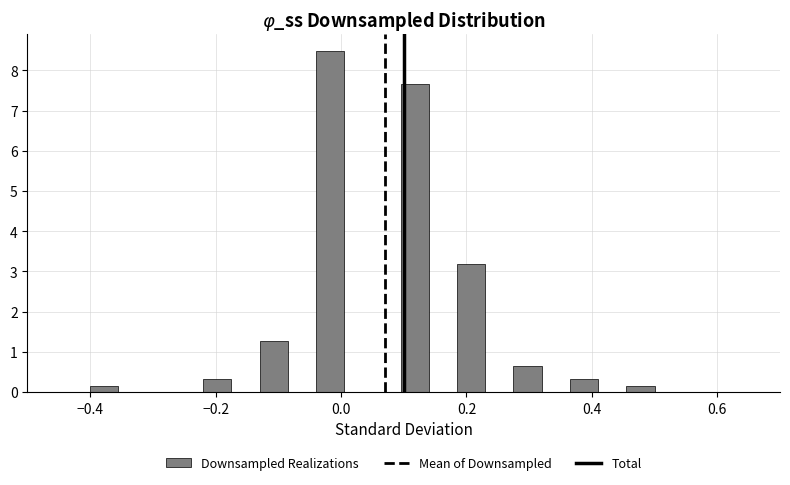

Read against the x-axis, roughly where is the centre of the tallest bar?

-0.02